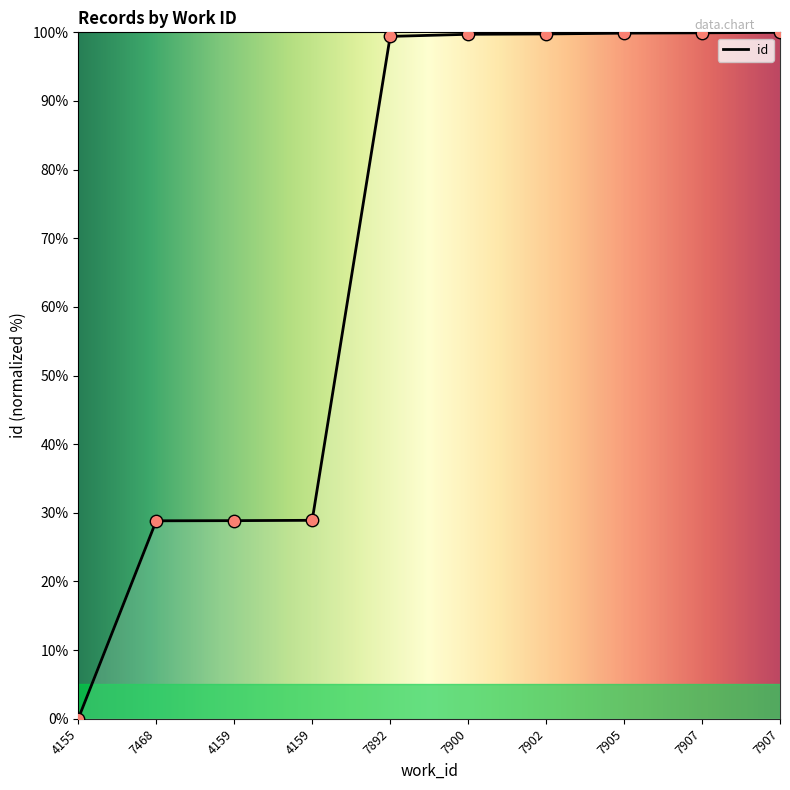

Does the chart have visible grid lines?

No